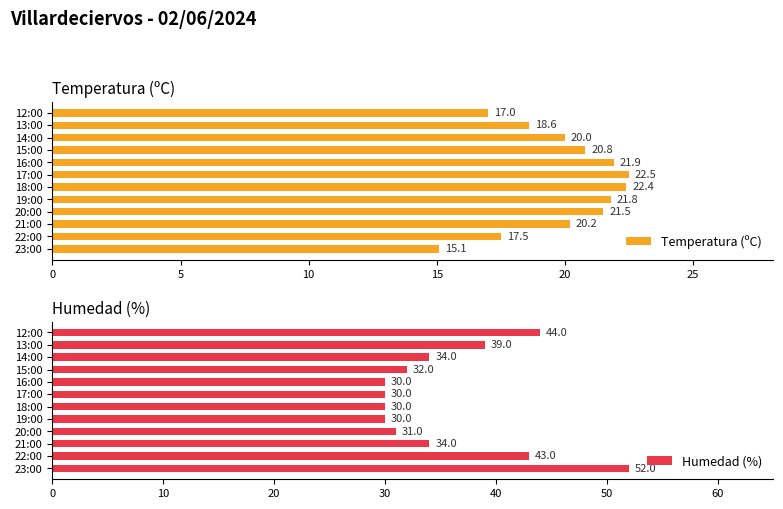

Reading left to right, what are all the values shown in this chart?

Temperatura (ºC): 15.1	17.5	20.2	21.5	21.8	22.4	22.5	21.9	20.8	20.0	18.6	17.0
Humedad (%): 52.0	43.0	34.0	31.0	30.0	30.0	30.0	30.0	32.0	34.0	39.0	44.0